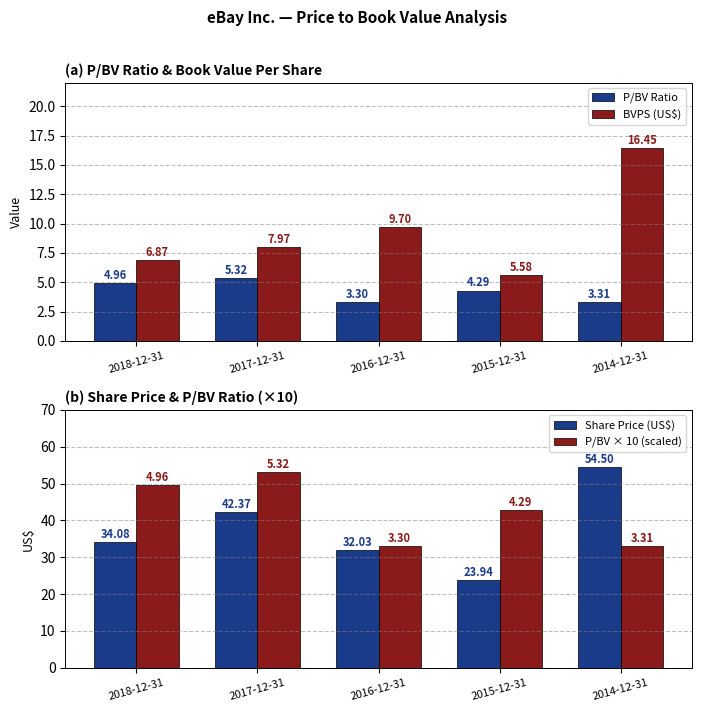

At 2015-12-31, list the series in order from largest to smallest.

P/BV × 10 (scaled), Share Price (US$), BVPS (US$), P/BV Ratio